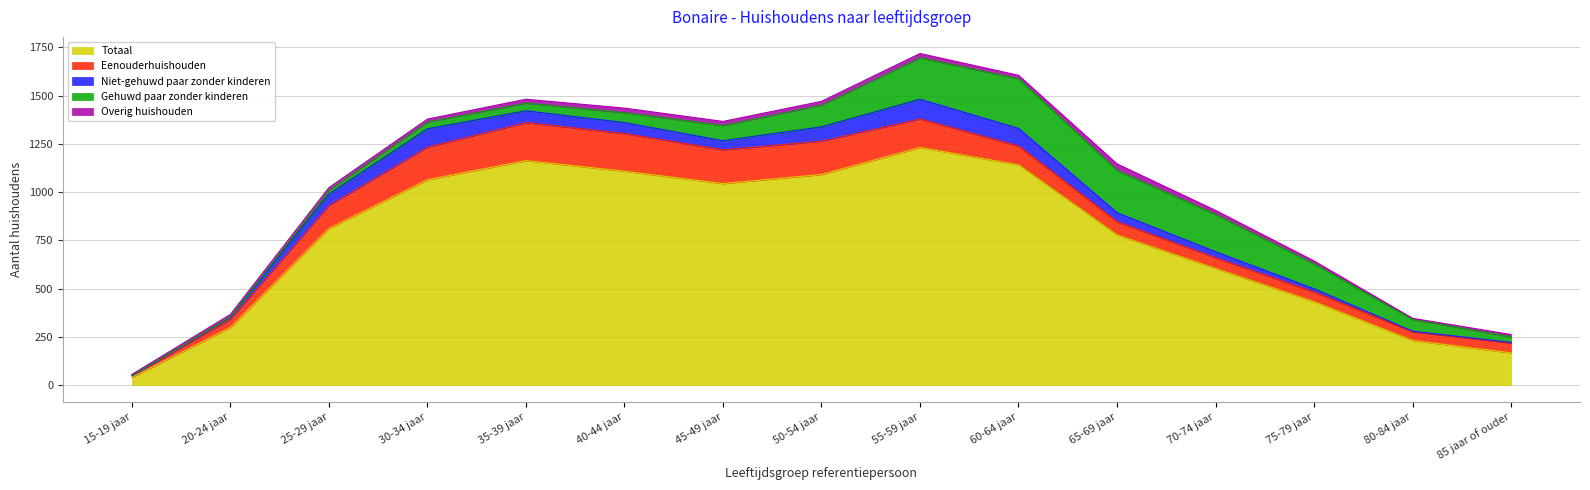

True or false: Totaal and Overig huishouden intersect in this chart.

False